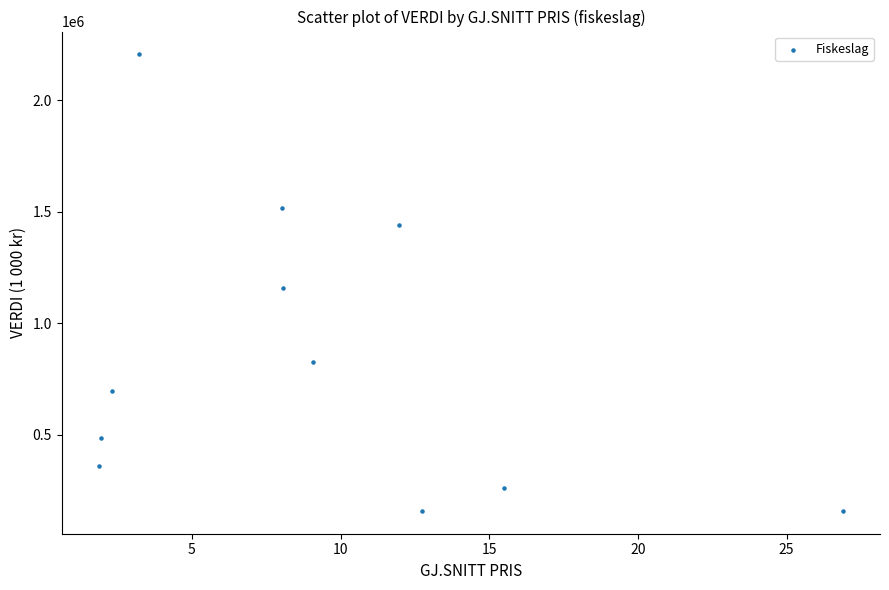

What Y value in the scatter plot is closest to 1182332?

1157067